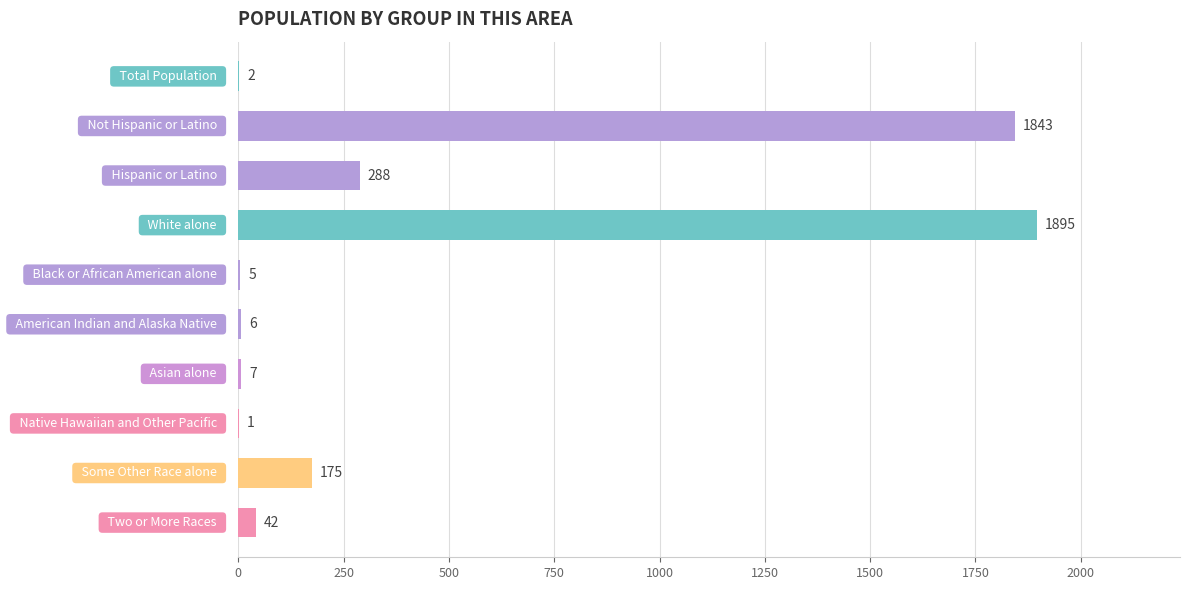

What is the maximum value shown in the chart?

1895